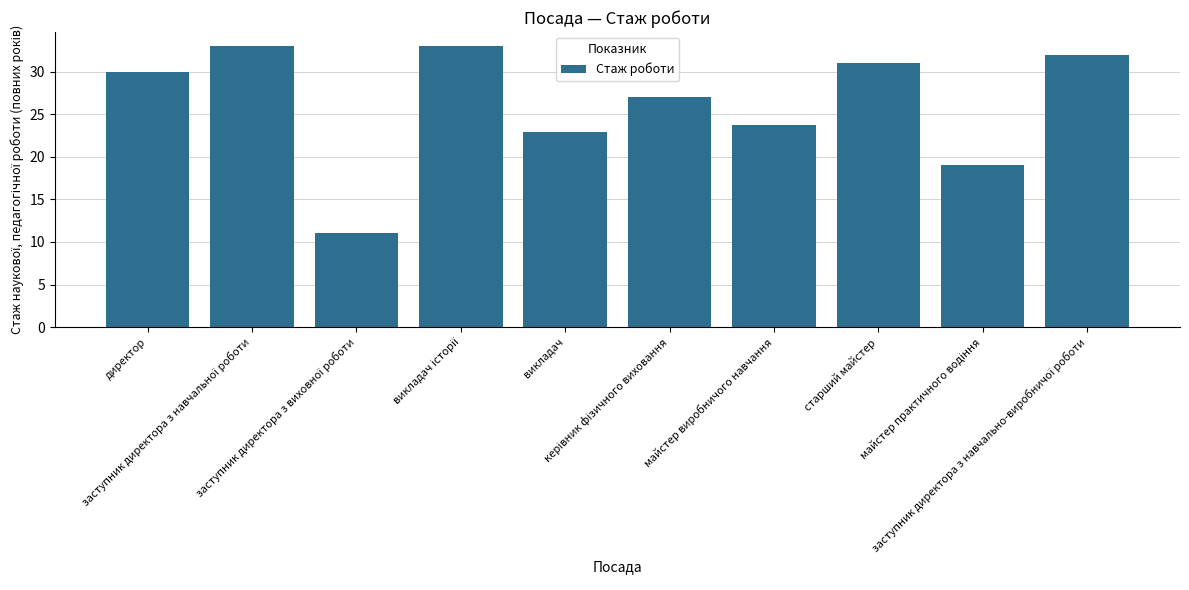

Does the chart contain stacked bars?

No